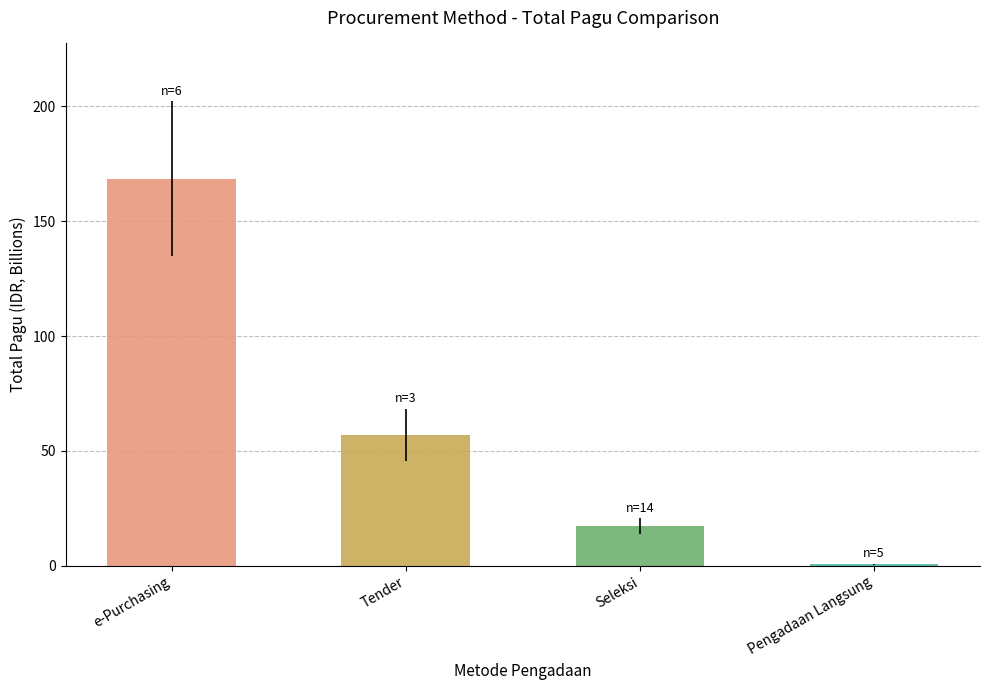

Read the value at Pengadaan Langsung.

0.6